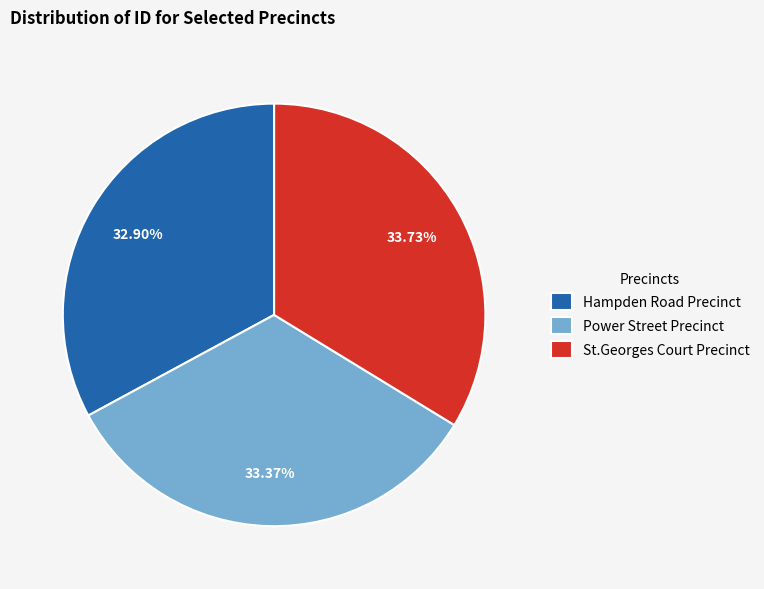

The St.Georges Court Precinct slice represents 39% of the pie. True or false?

False